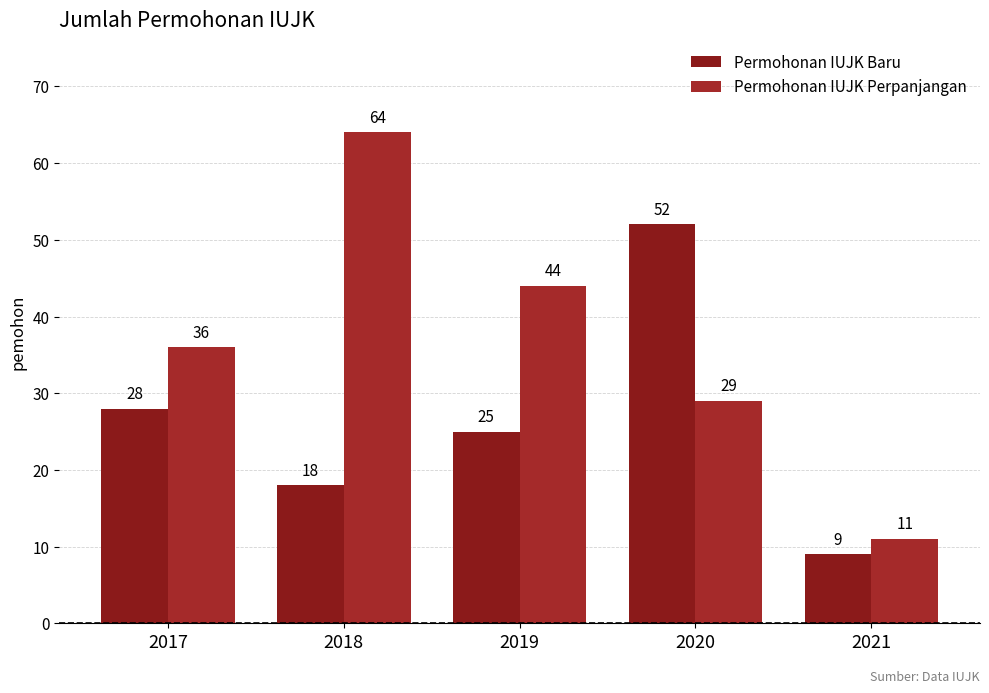

What is the maximum value shown in the chart?

64